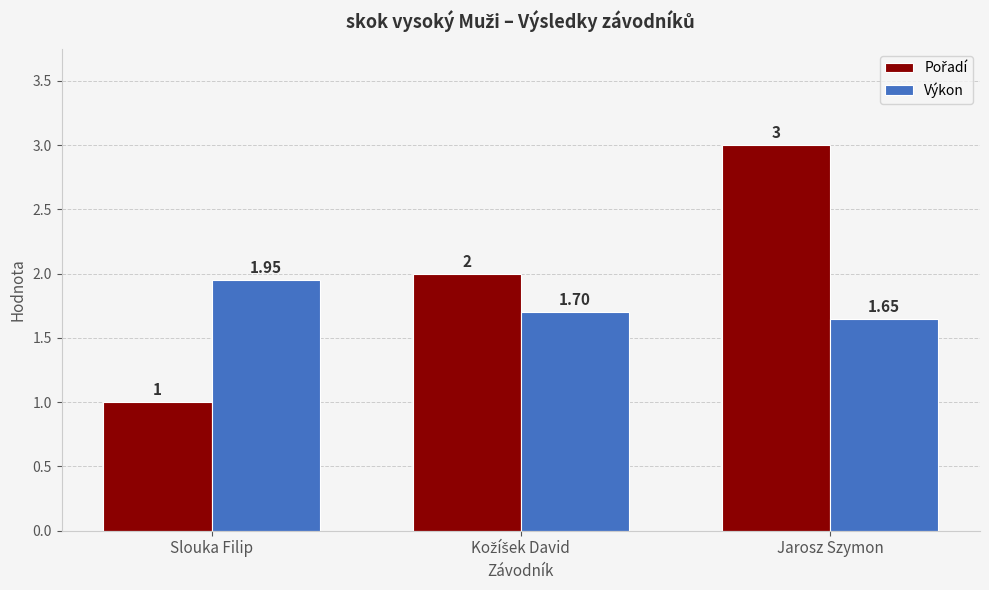

At which category is the sum across all series the highest?

Jarosz Szymon